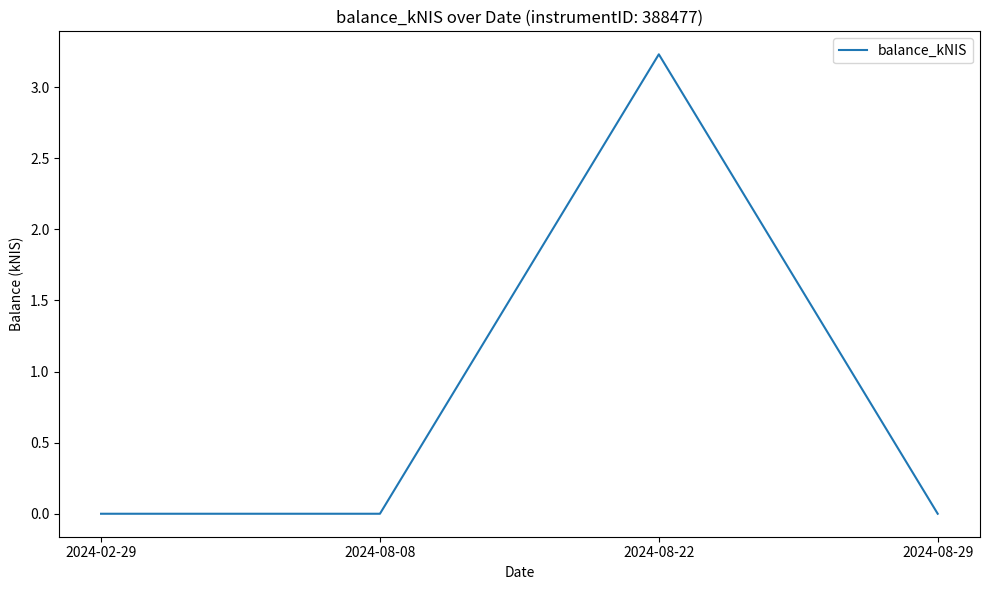

True or false: the data shows 0.0 at 2024-02-29.

True